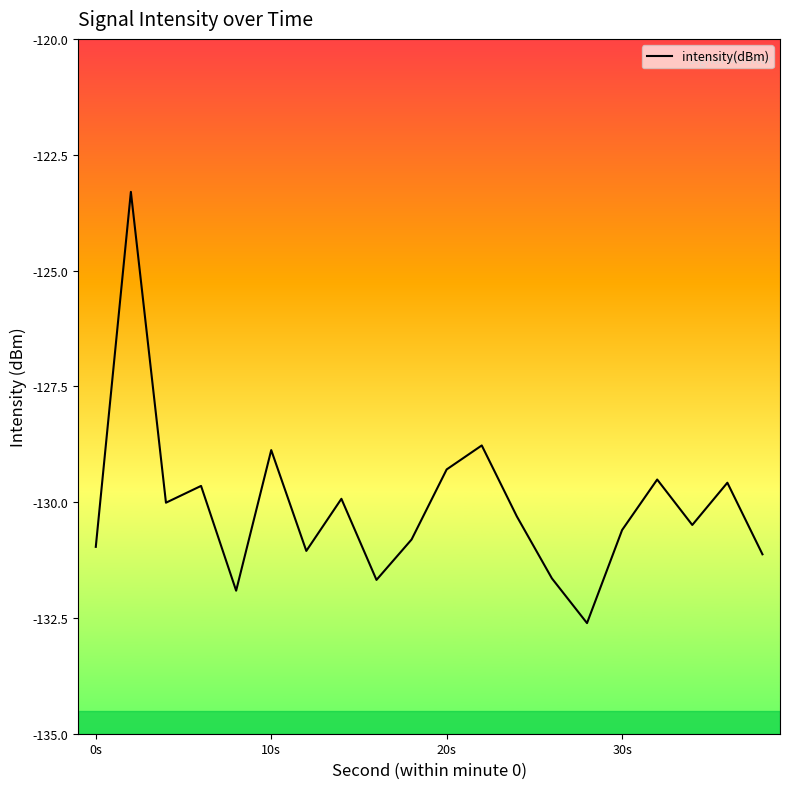

What is the smallest value displayed?

-132.6